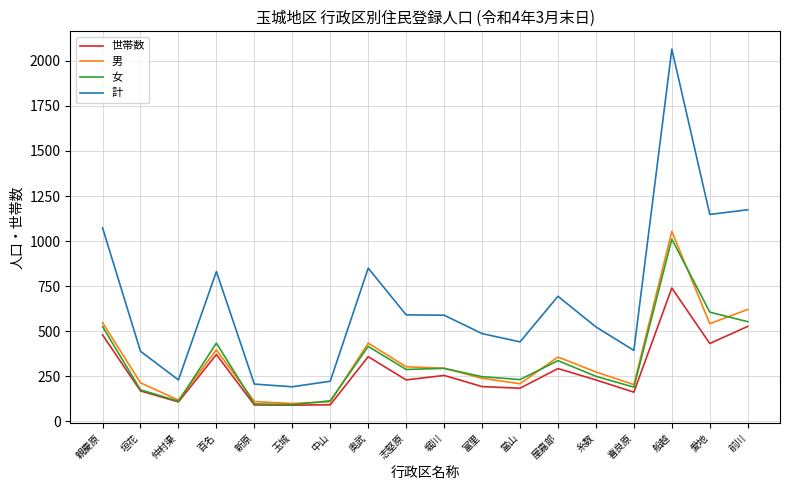

At which category is the sum across all series the highest?

船越